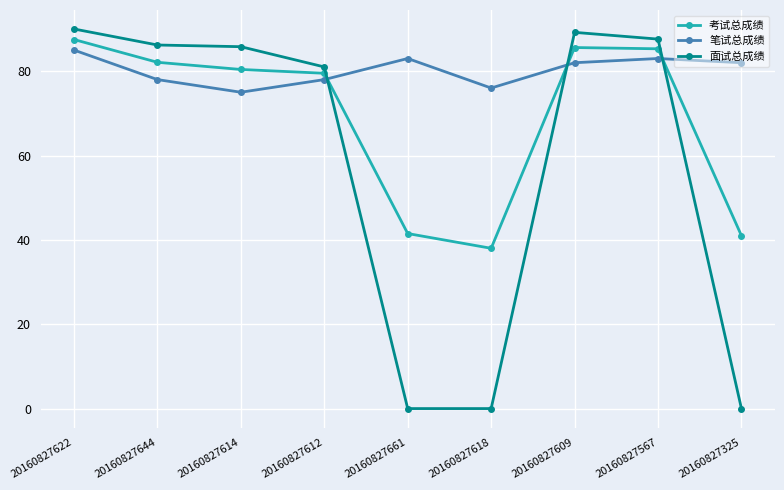

What is the average value of the 面试总成绩 series?

57.8